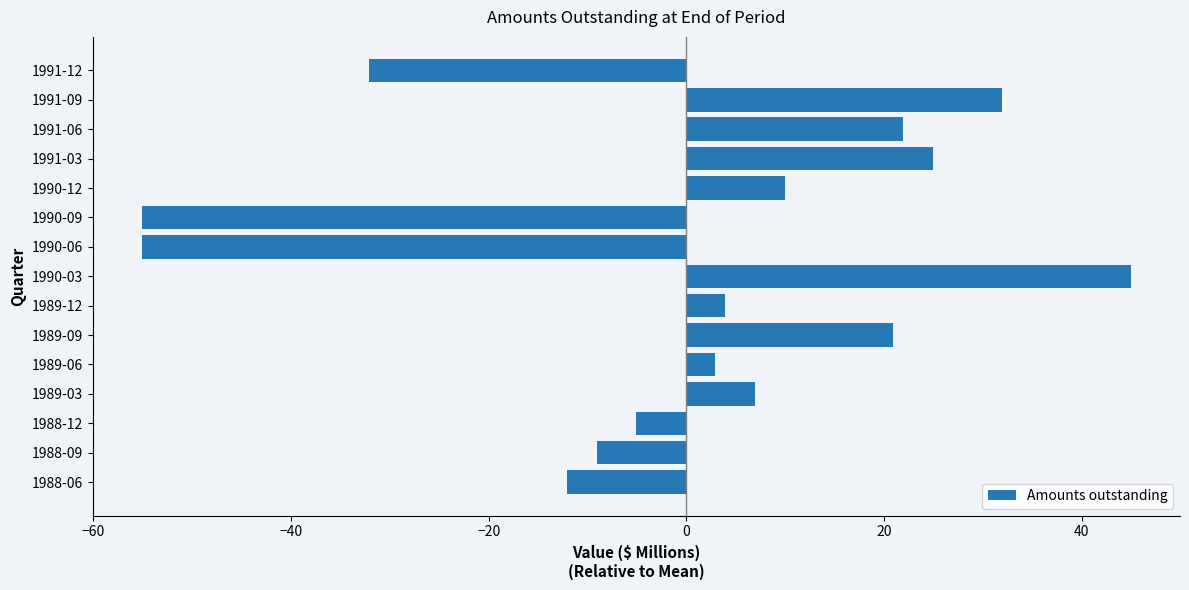

Is it true that the value at 1990-09 is -95.4?

False